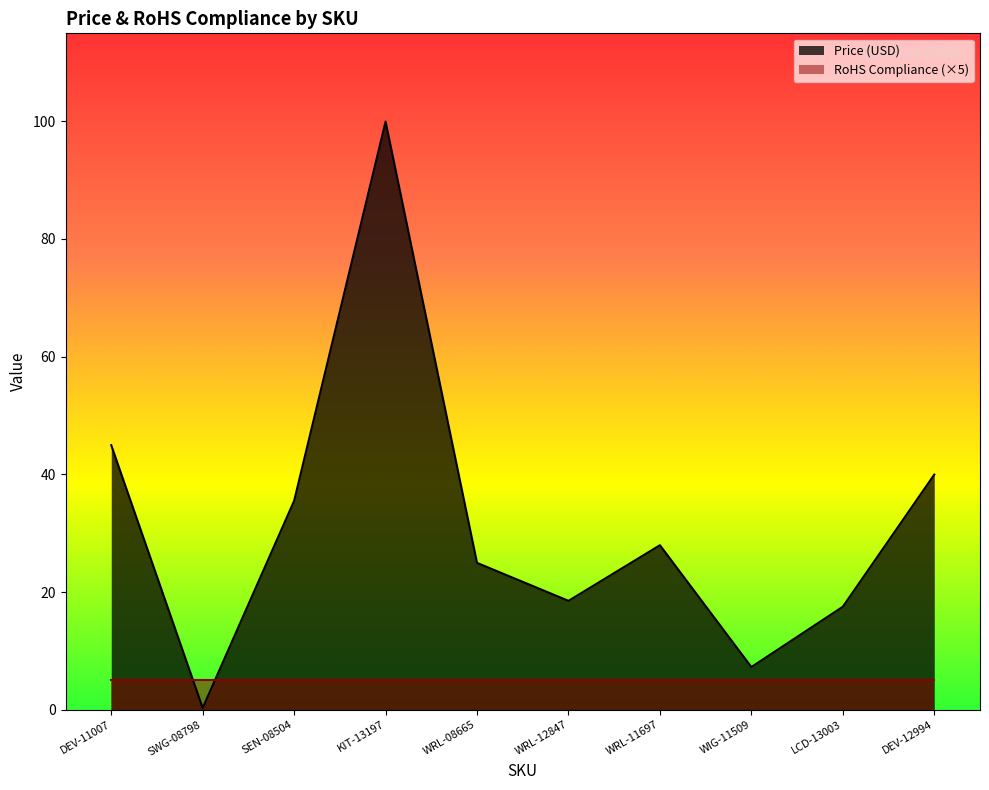

What is the sum of the values at WRL-12847 and DEV-11007?

63.5